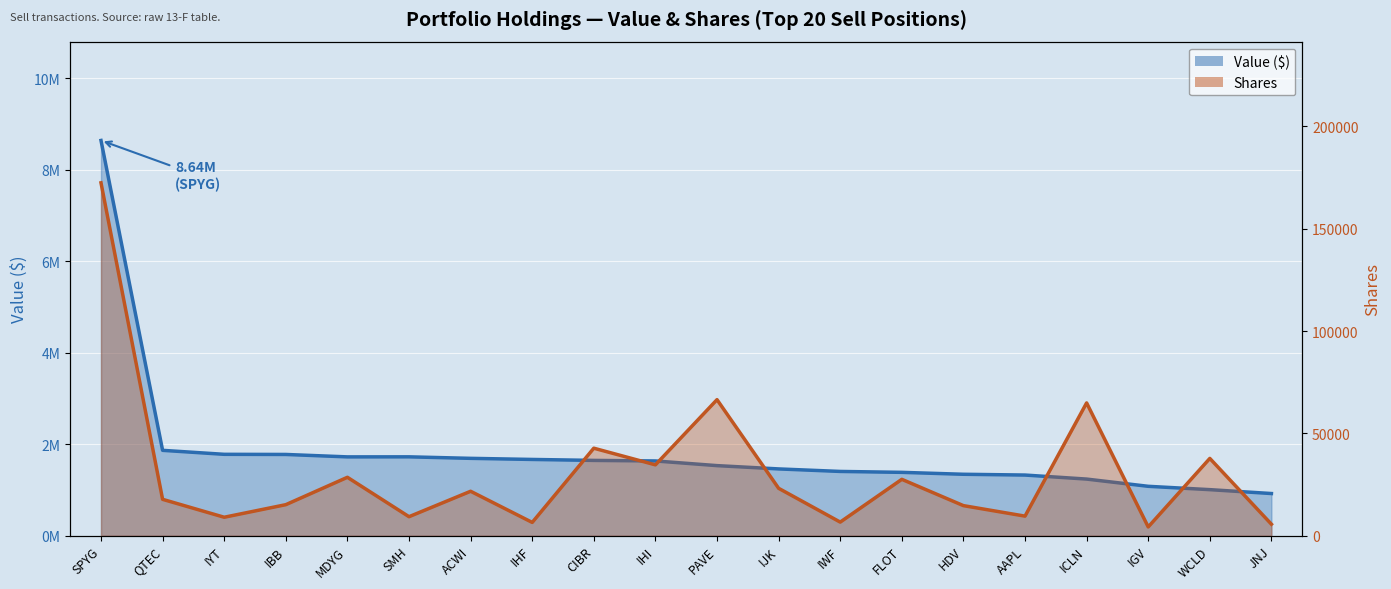

True or false: Value ($) line has more than 1 points higher than both neighbors.

False